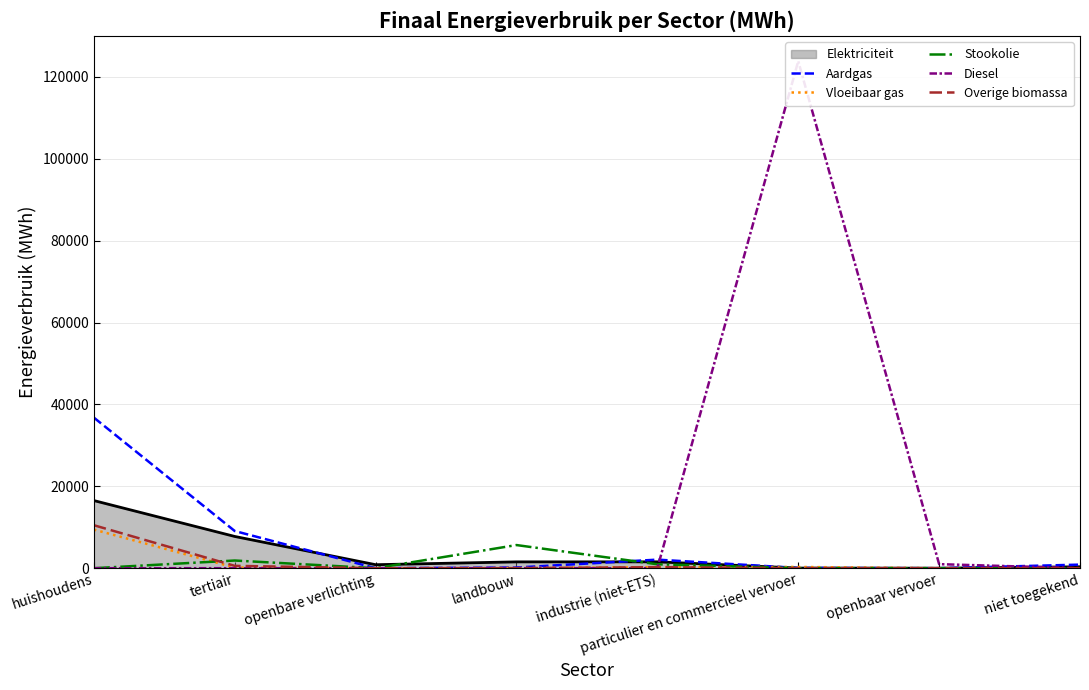

At which category does Stookolie reach its first local peak?

tertiair